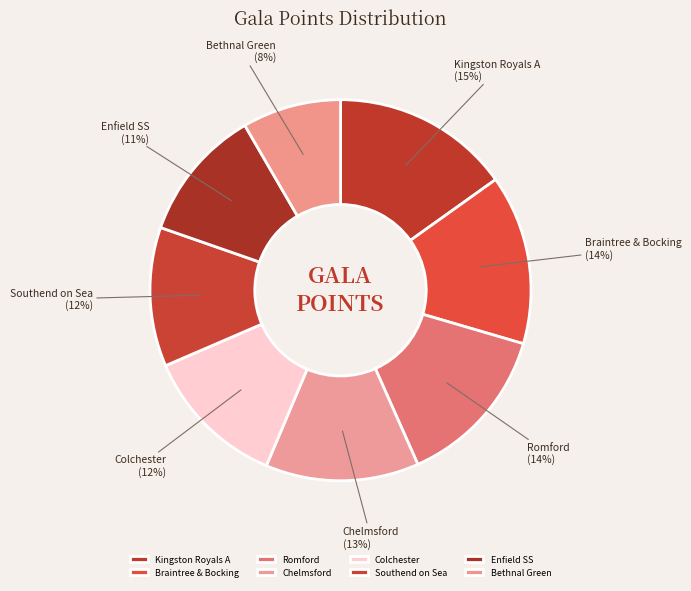

Count the number of slices in the pie.

8